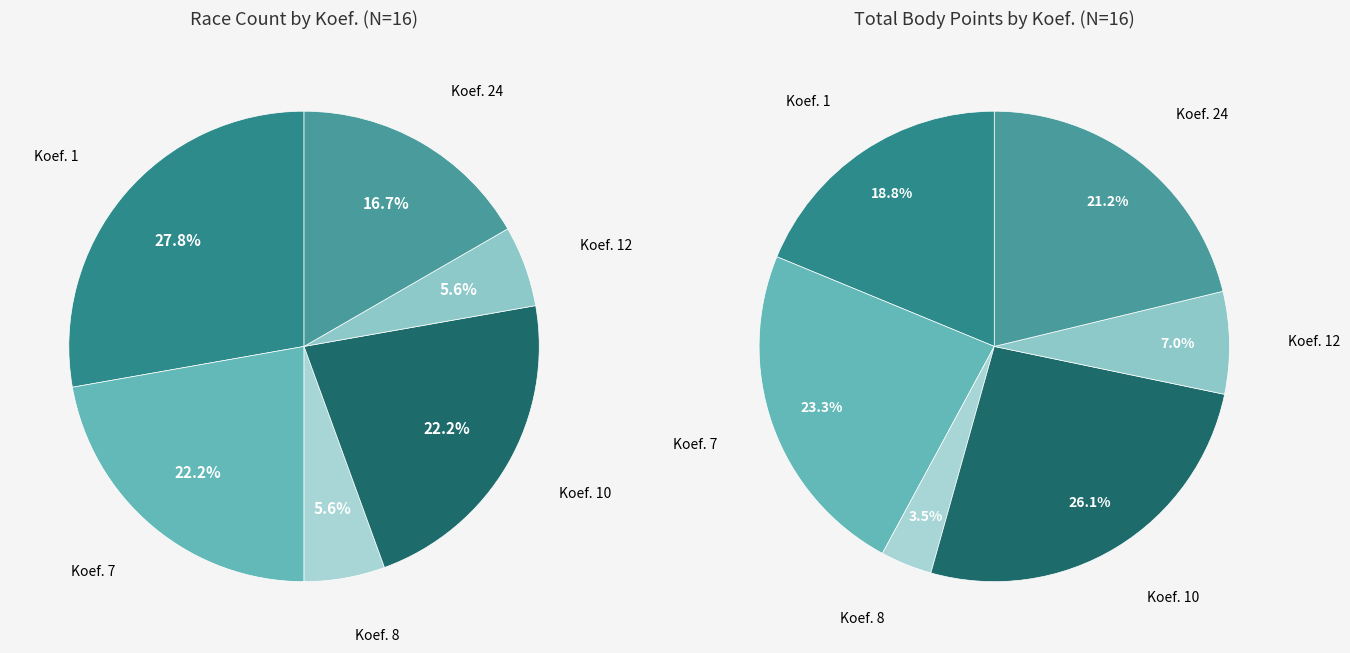

Rank the categories by value from highest to lowest.

1, 7, 10, 24, 8, 12